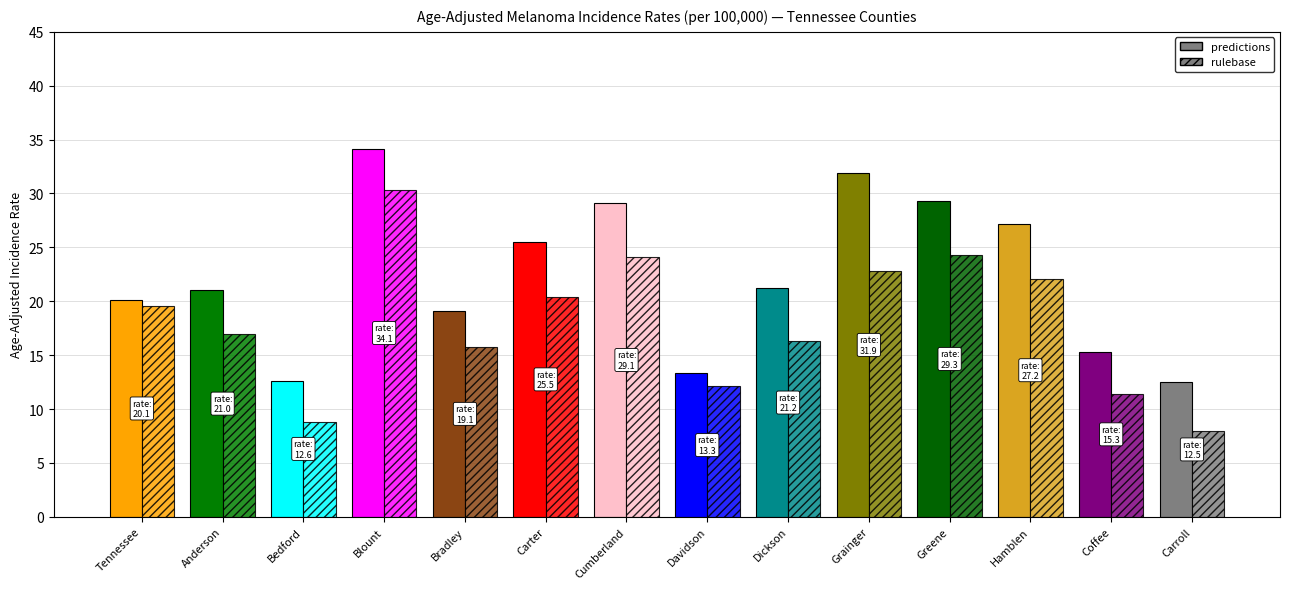

Reading left to right, transcribe all the data shown in this chart.

predictions: Tennessee=20.1	Anderson=21.0	Bedford=12.6	Blount=34.1	Bradley=19.1	Carter=25.5	Cumberland=29.1	Davidson=13.3	Dickson=21.2	Grainger=31.9	Greene=29.3	Hamblen=27.2	Coffee=15.3	Carroll=12.5
rulebase: Tennessee=19.6	Anderson=17.0	Bedford=8.8	Blount=30.3	Bradley=15.8	Carter=20.4	Cumberland=24.1	Davidson=12.1	Dickson=16.3	Grainger=22.8	Greene=24.3	Hamblen=22.1	Coffee=11.4	Carroll=8.0